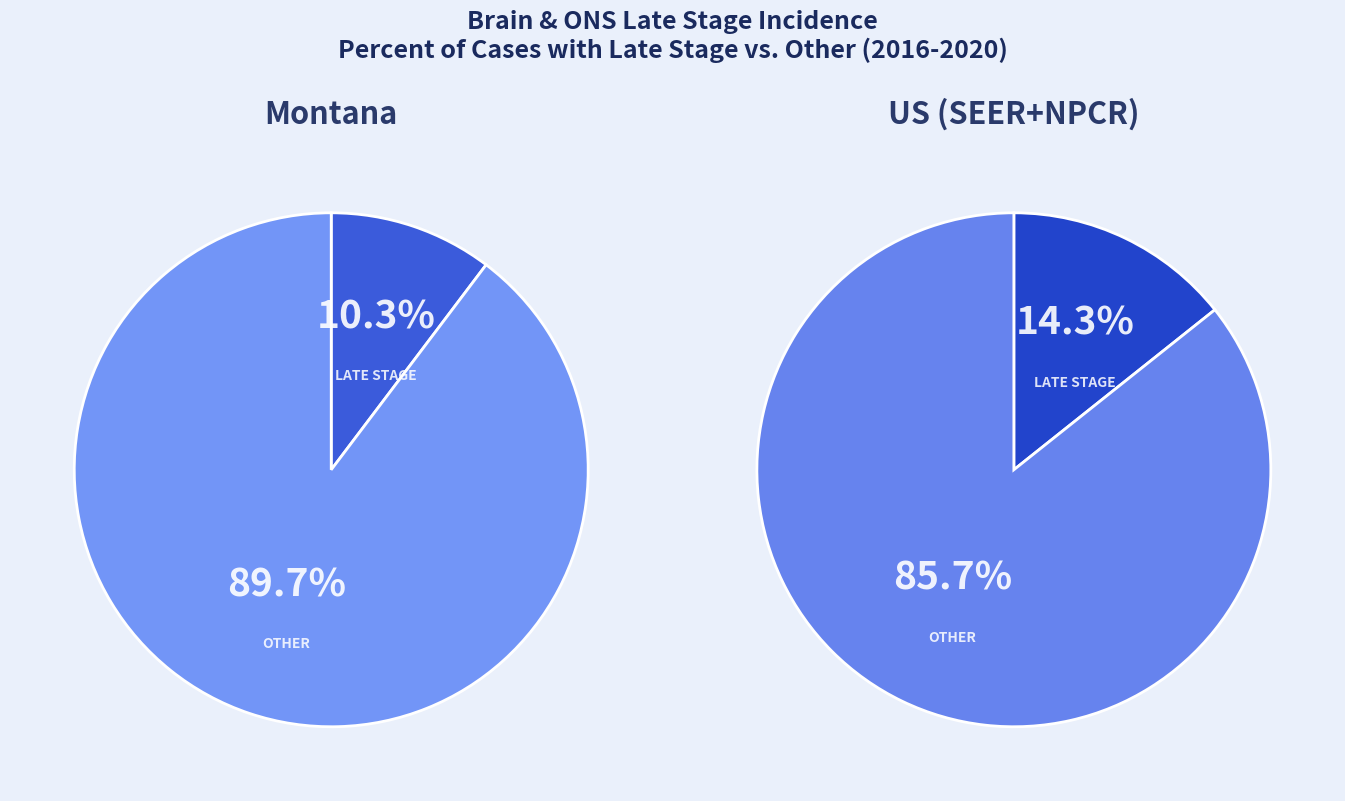

Combined, do Late Stage Cases and Other Cases account for over 50%?

Yes